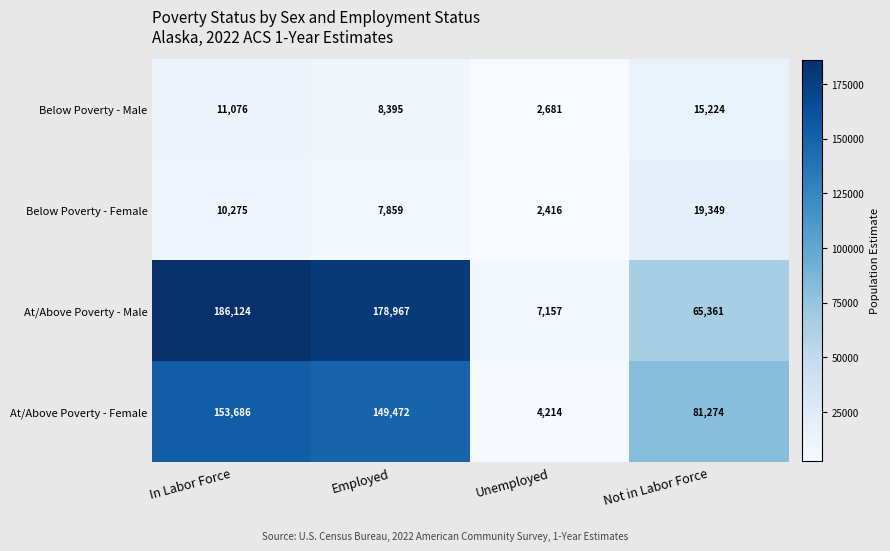

Rank the series at In Labor Force from highest to lowest value.

At/Above Poverty - Male, At/Above Poverty - Female, Below Poverty - Male, Below Poverty - Female